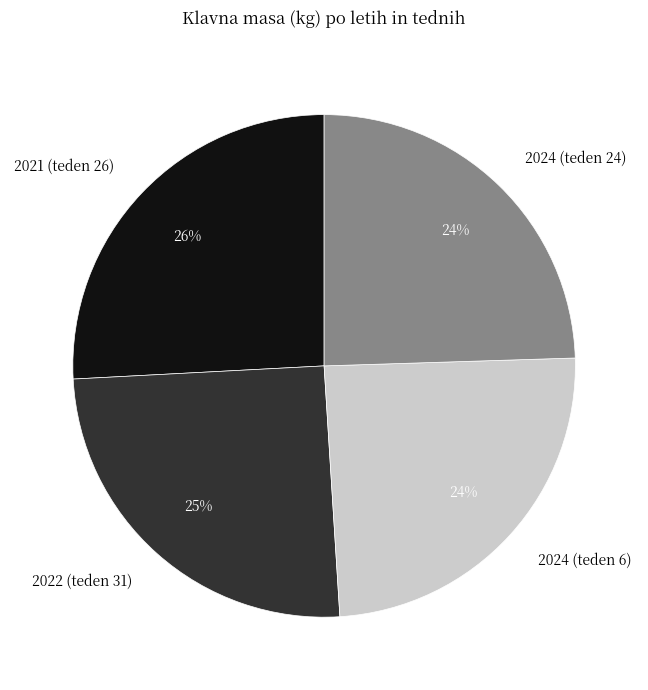

Is there any slice that represents more than half of the pie?

No